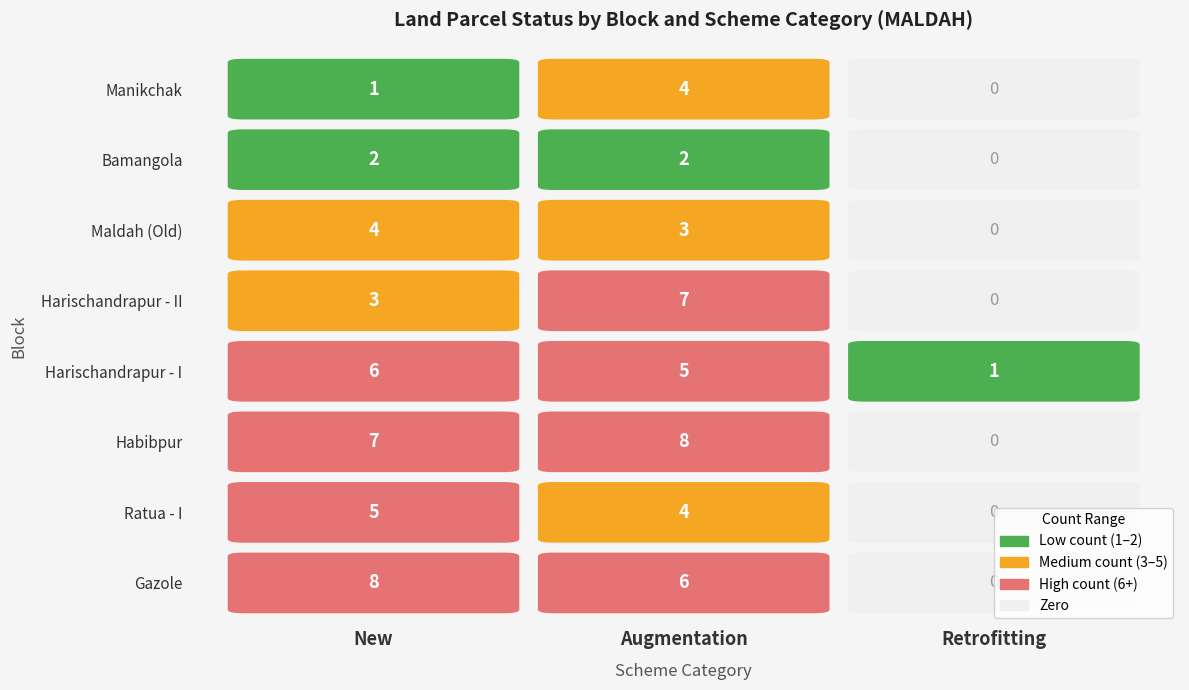

True or false: MALDAH|Augmentation has a value of 5 at 3.

True